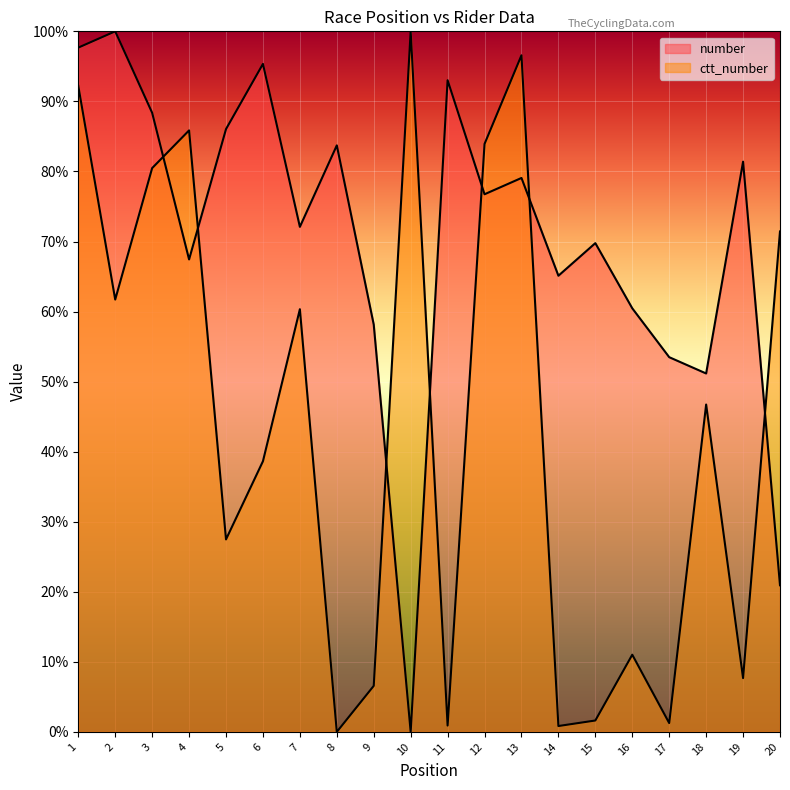

Which series has the largest range (max minus min)?

number